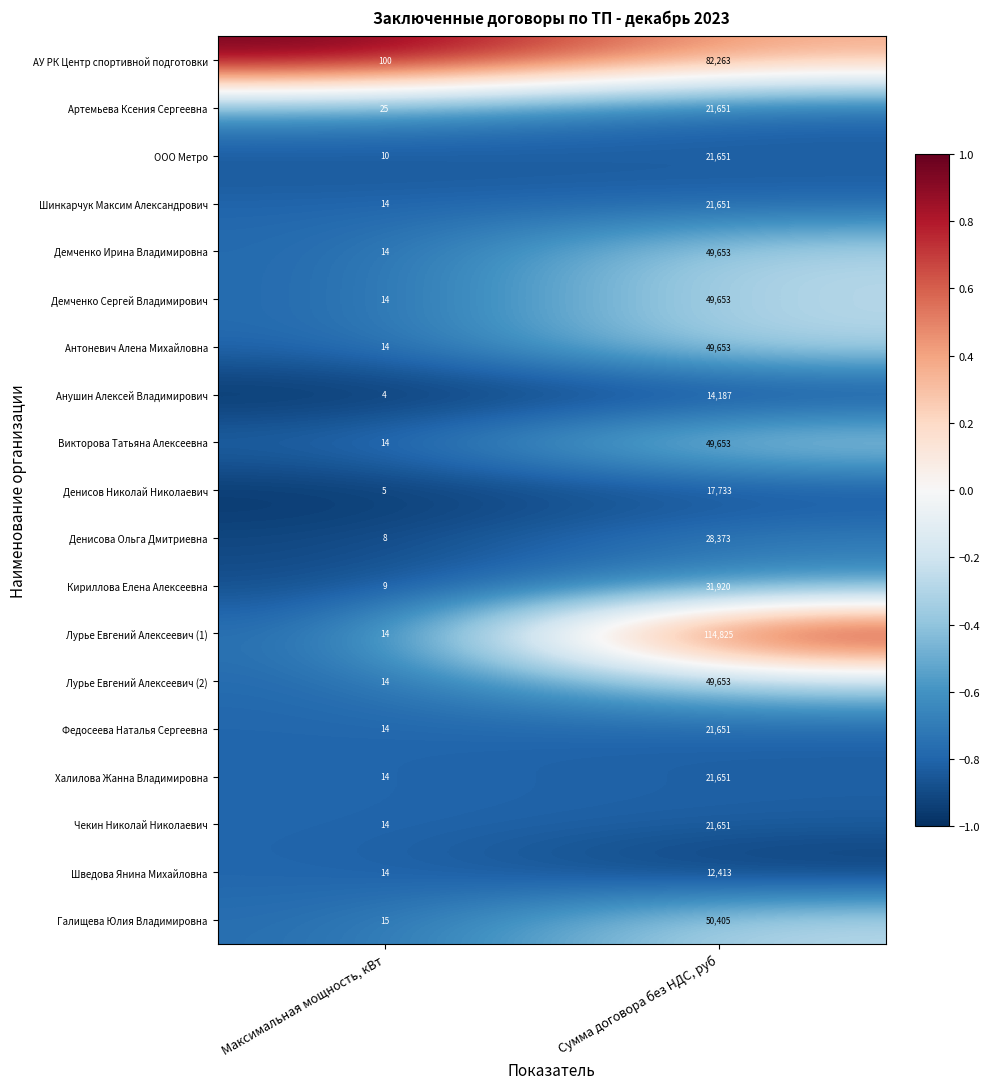

Rank the categories by Кириллова Елена Алексеевна value from highest to lowest.

Сумма договора без НДС, руб, Максимальная мощность, кВт